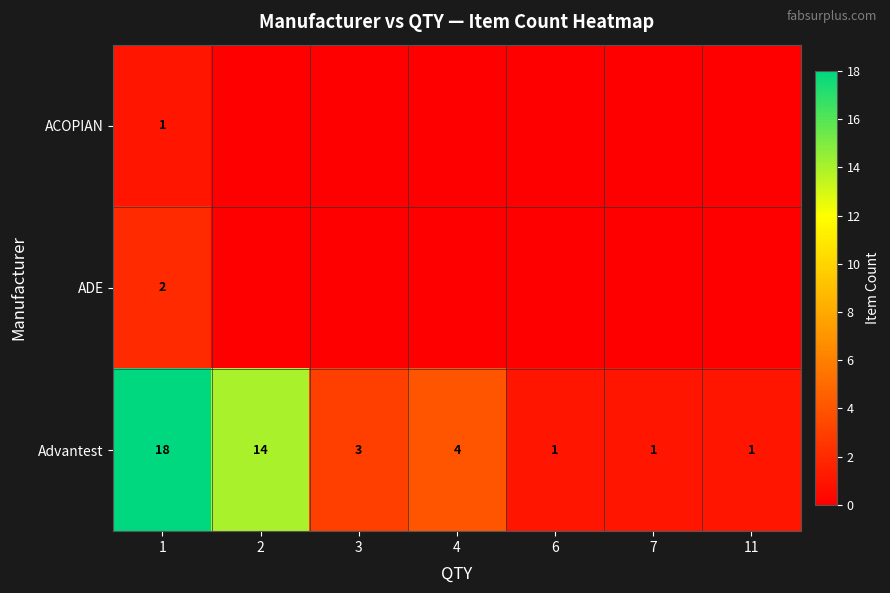

How many distinct data groups are displayed?

3